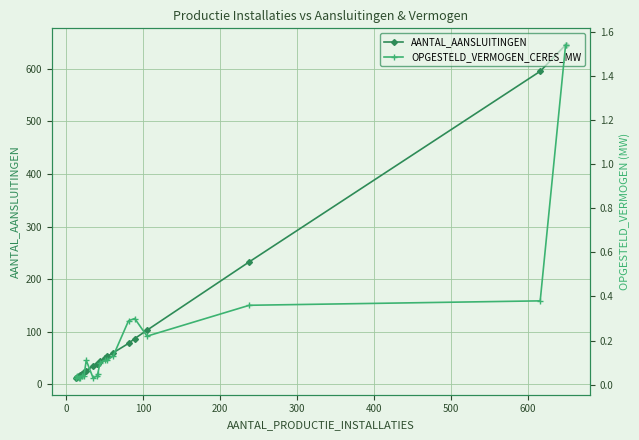

What is the highest value of the AANTAL_AANSLUITINGEN series?

645